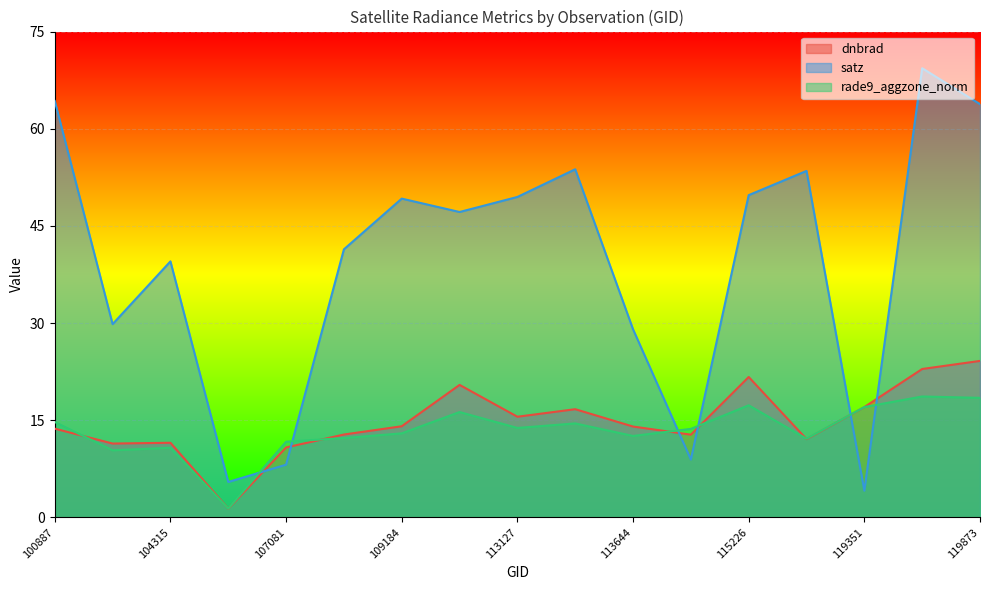

Count the number of data series in this chart.

3